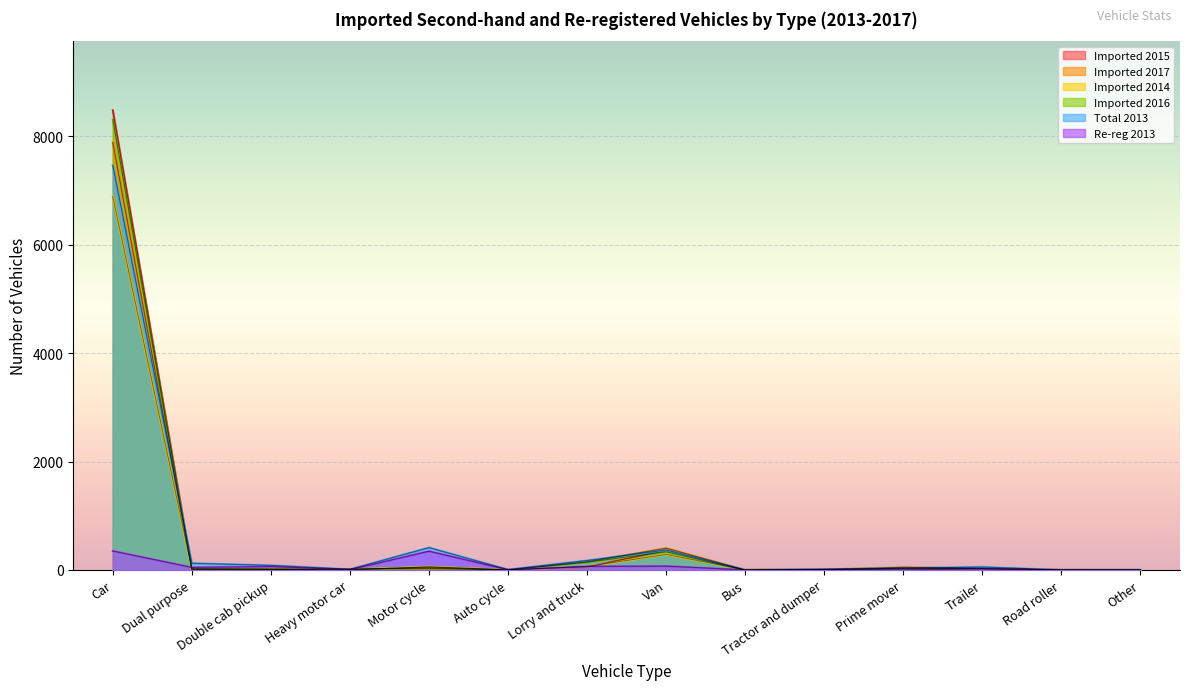

Which series has the widest spread of values?

Imported 2015